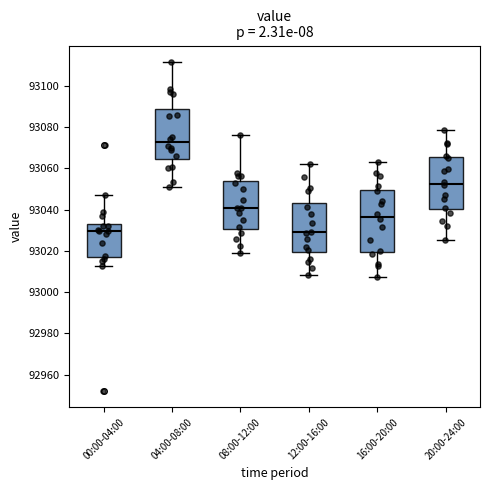

Comparing the boxes themselves (not the whiskers), which one is the tallest?

16:00-20:00